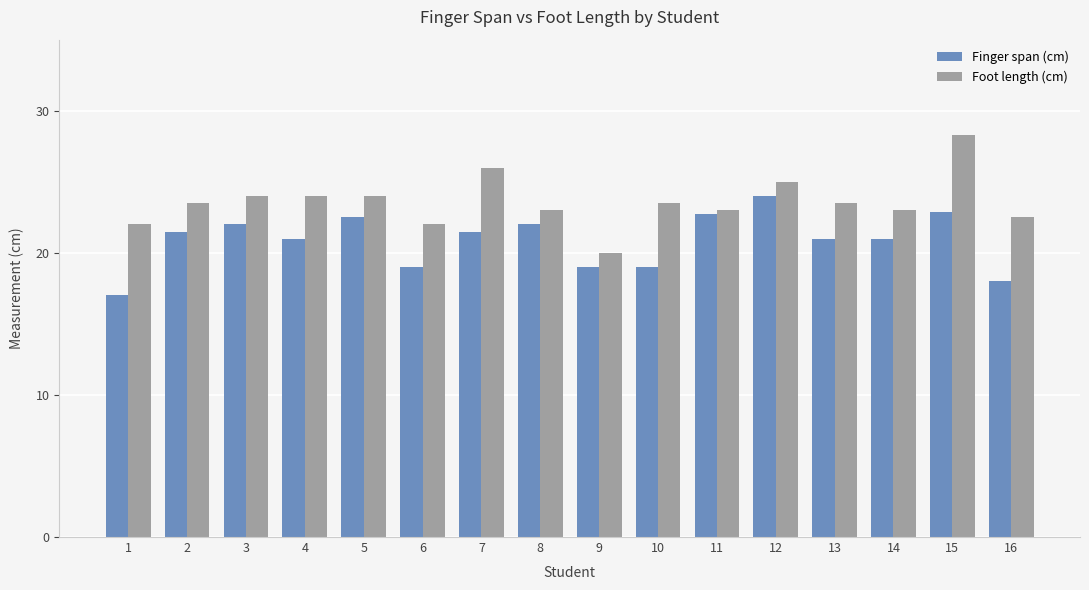

At which category is the sum across all series the highest?

15